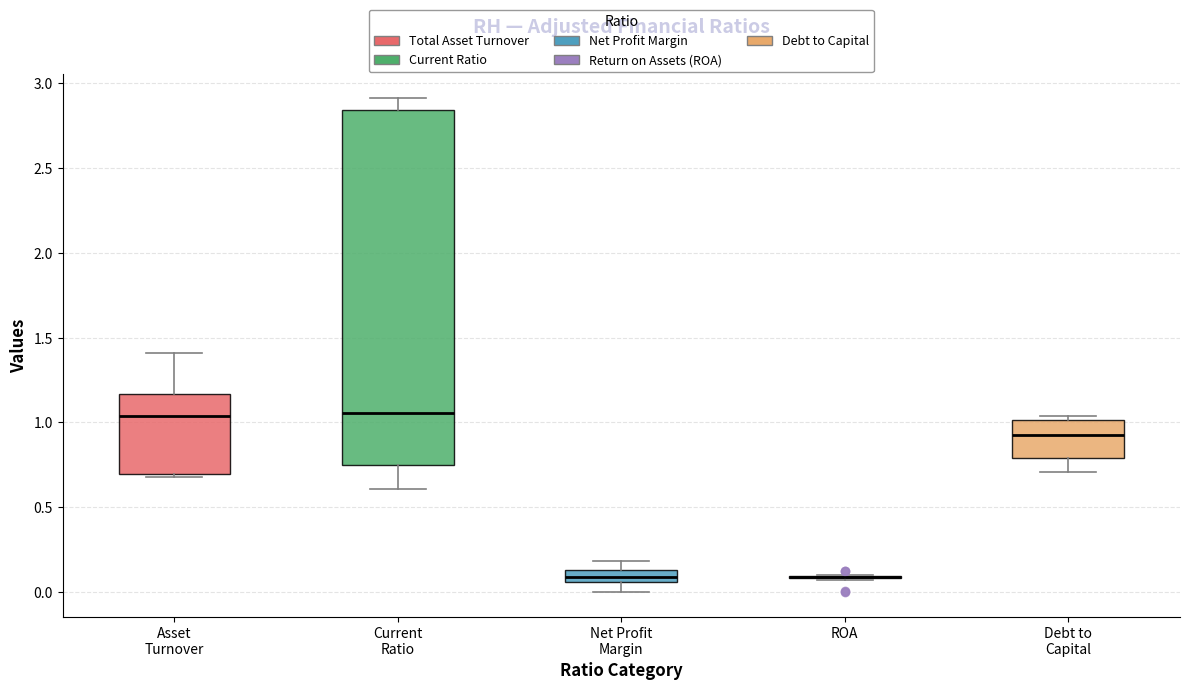

Comparing the boxes themselves (not the whiskers), which one is the tallest?

Current Ratio